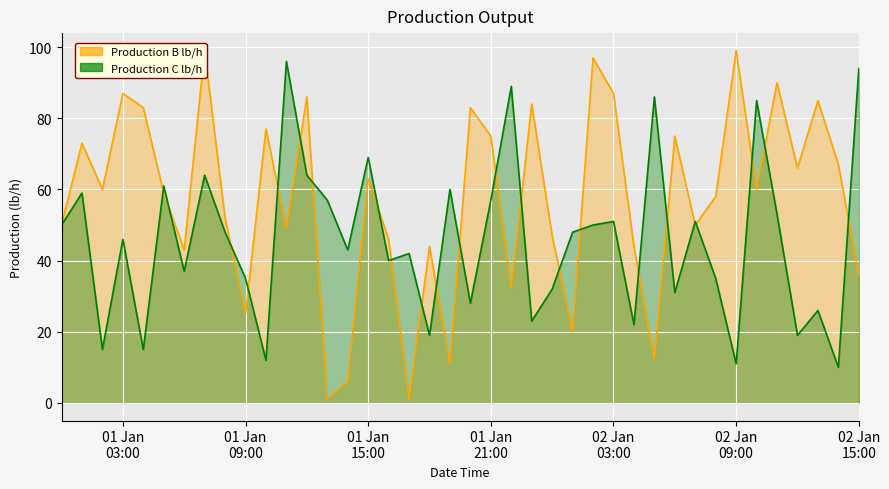

What are all the series names shown in the legend?

Production B lb/h, Production C lb/h